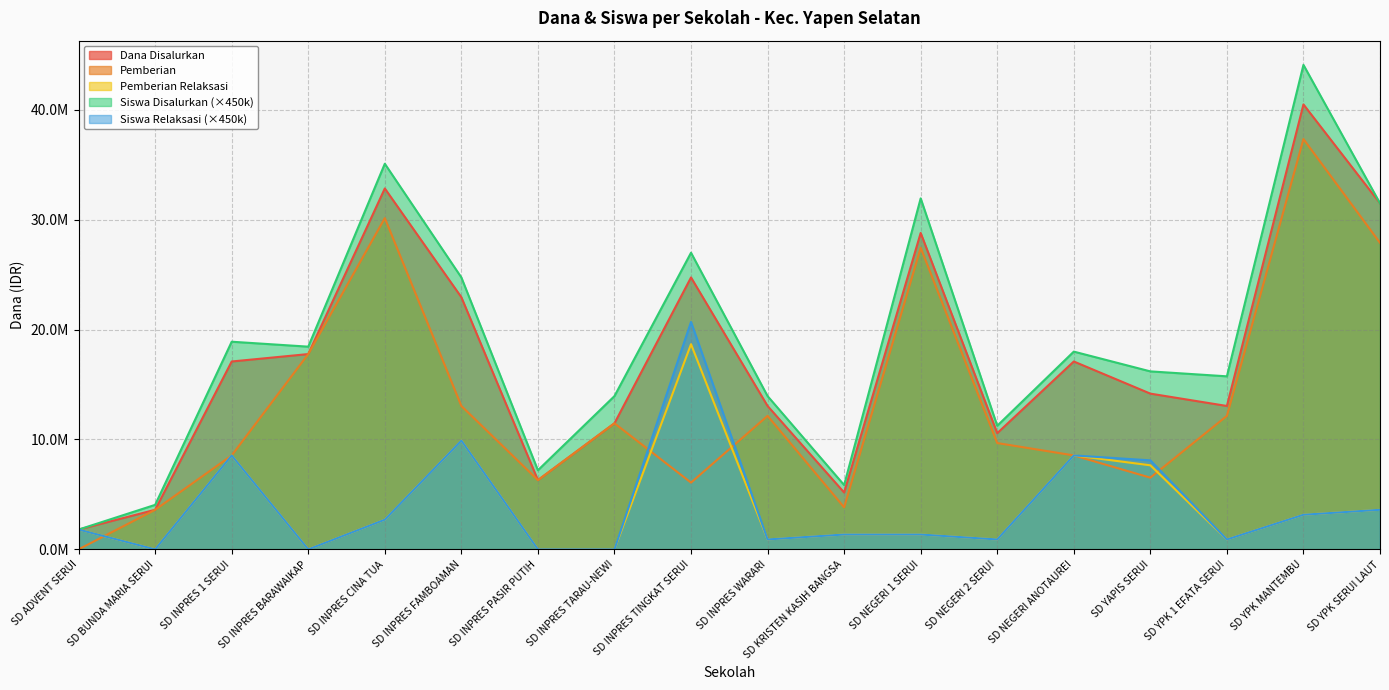

How many lines are shown in the chart?

5